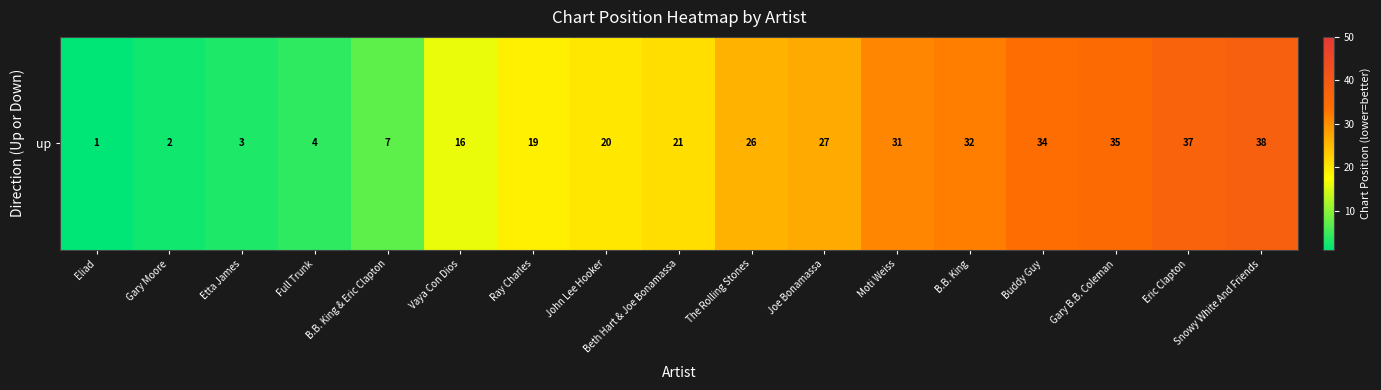

At which label does the data first exceed 21?

The Rolling Stones